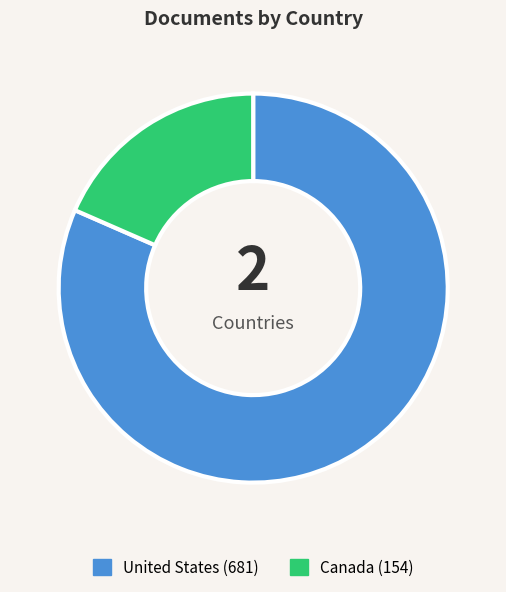

True or false: United States accounts for 82% of the total.

True